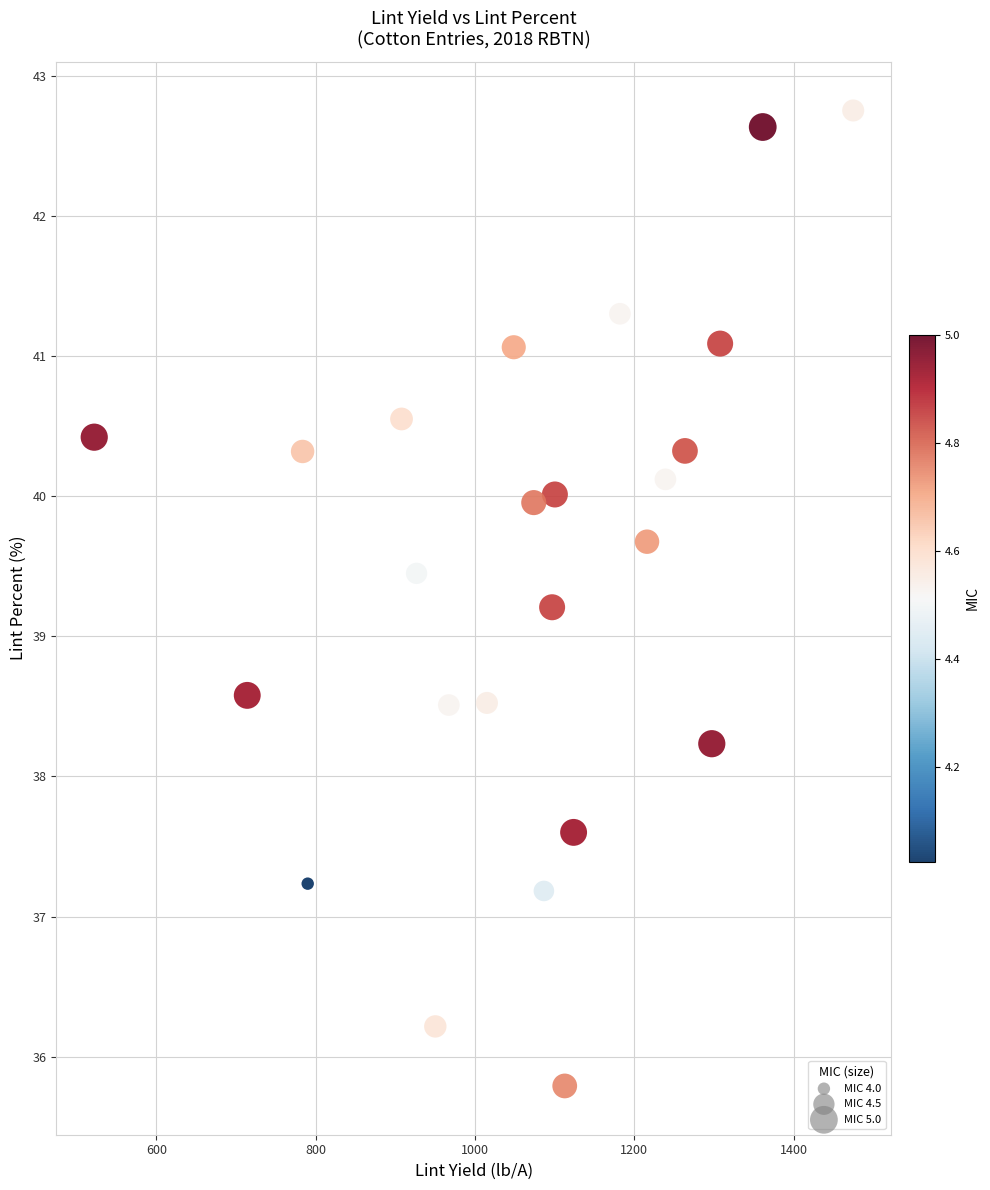

What is the range of Y values (max minus min)?

7.0